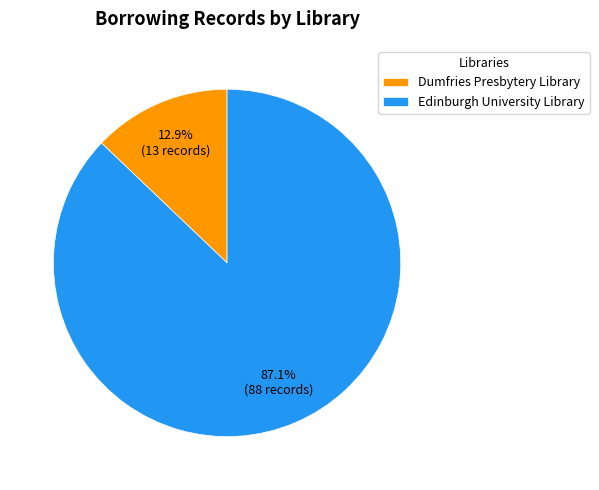

To the nearest percent, what is the difference between the largest and smallest slice percentages?

74%